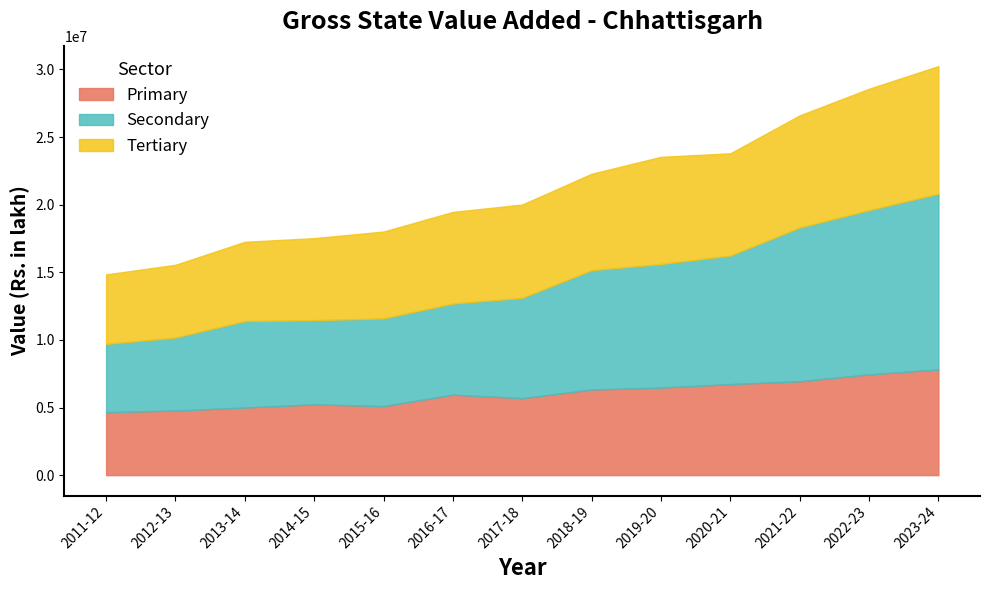

True or false: Primary and Secondary cross at least once.

False